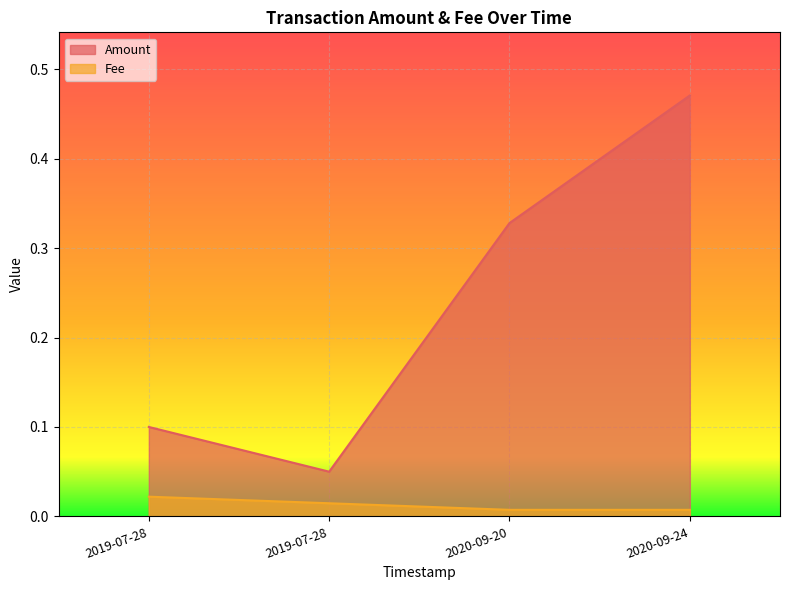

Which series has the widest spread of values?

Amount